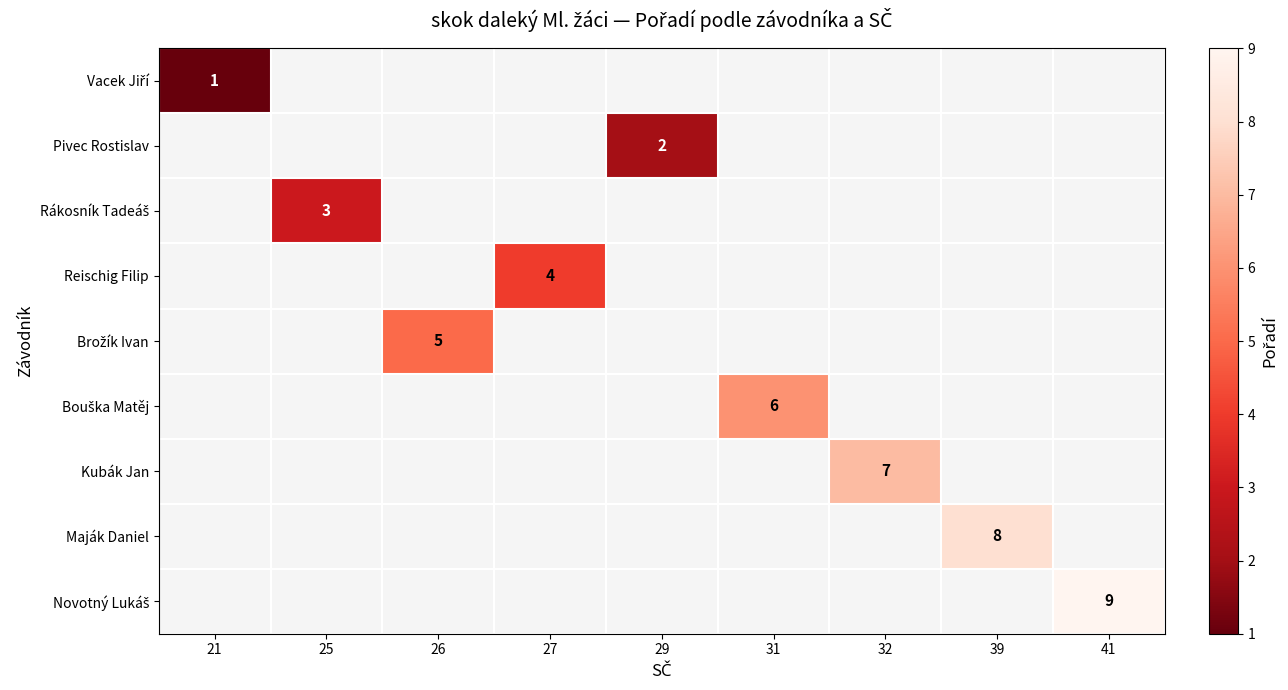

At which label is Vacek Jiří closest to 1?

21